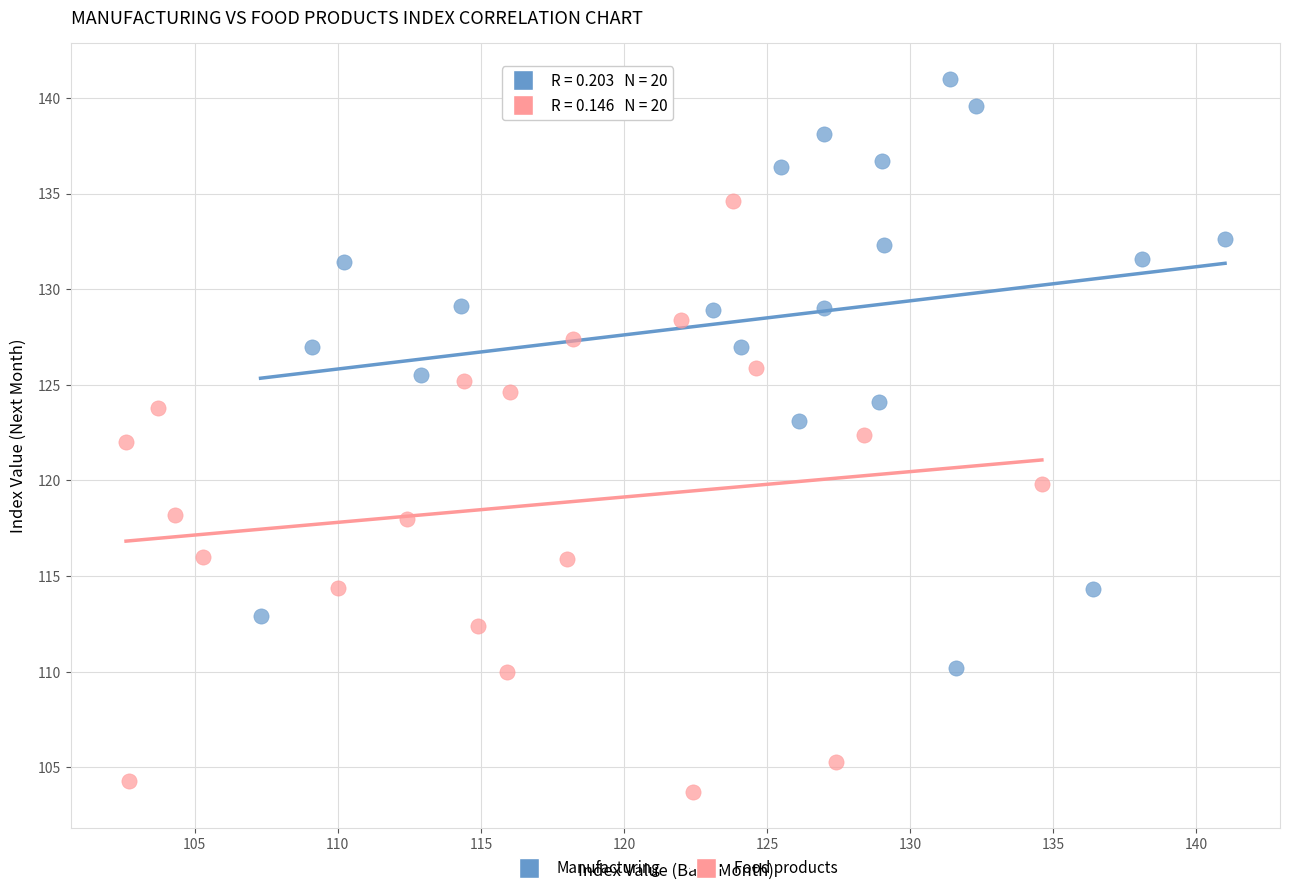

Which series has the largest Y range (max minus min)?

Food products